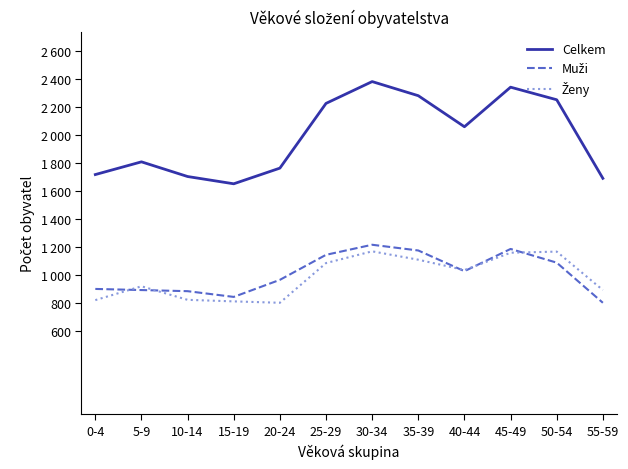

Is this an area chart (filled region under the line)?

No